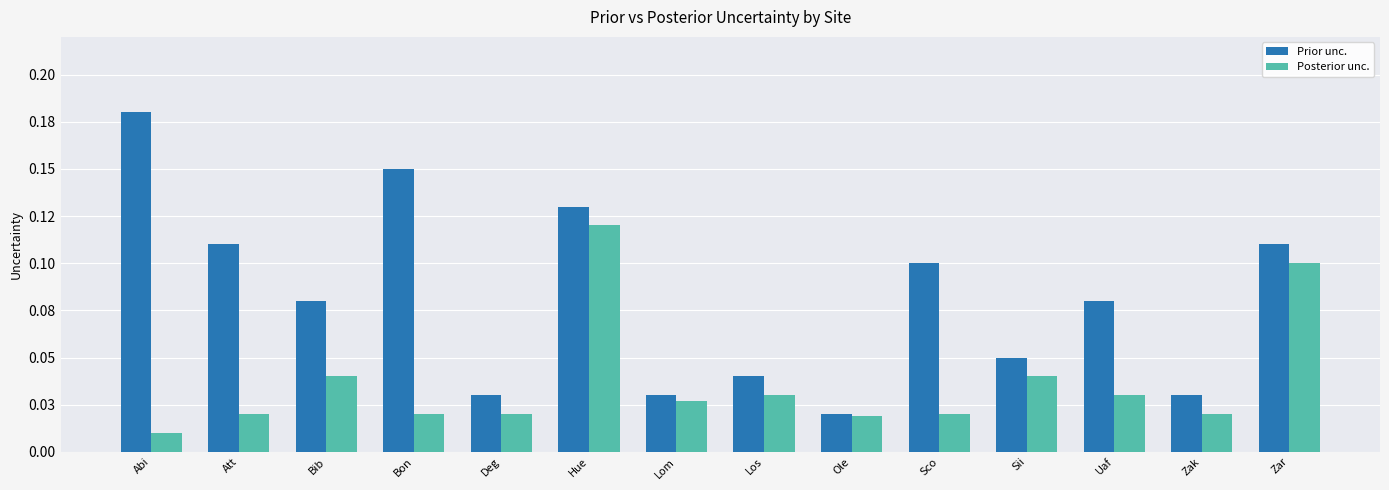

How many Prior unc. values are between 0 and 1?

14